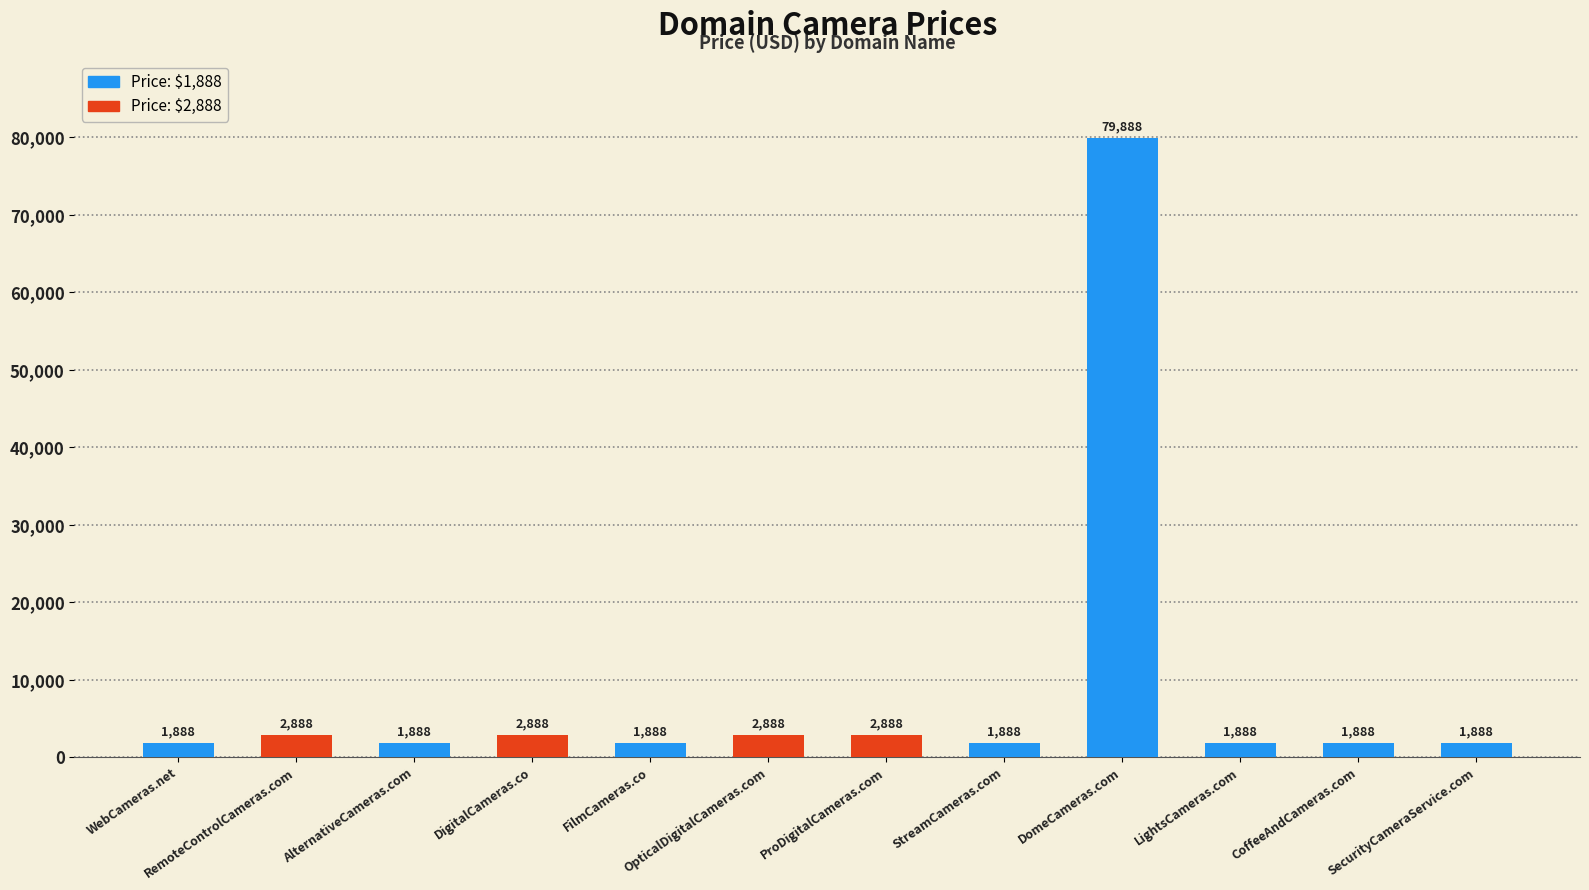

What is the difference between the maximum and minimum values?

78000